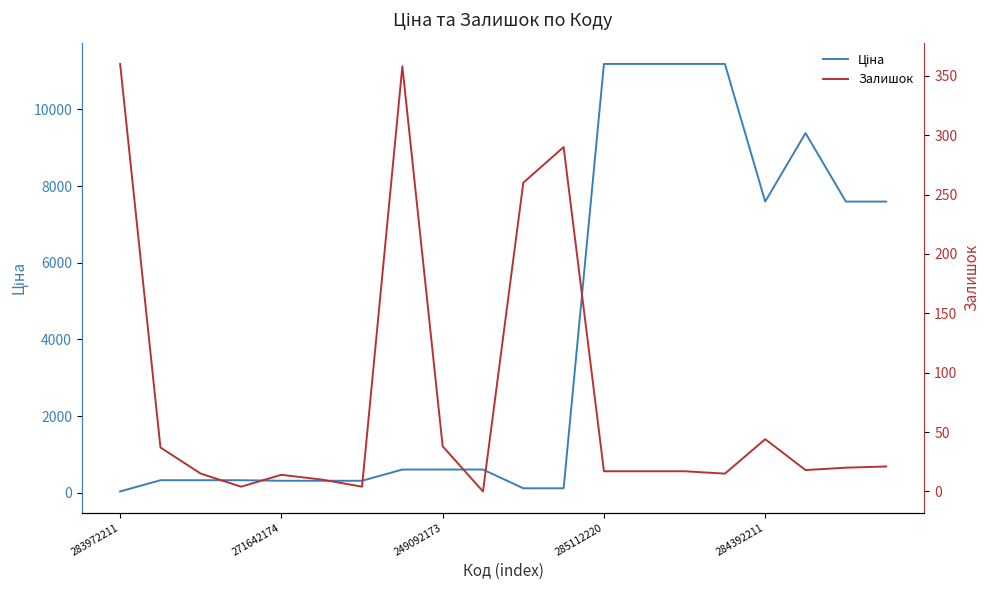

What is the sum of the Ціна values at 10 and 14?

11302.3